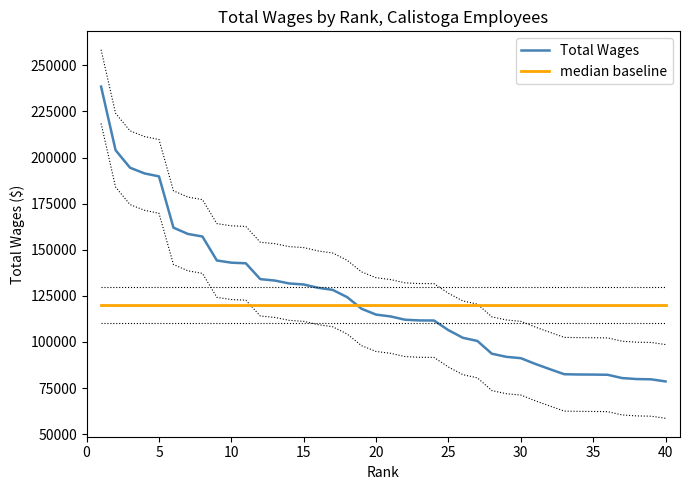

What is the highest value of the Total Wages series?

238485